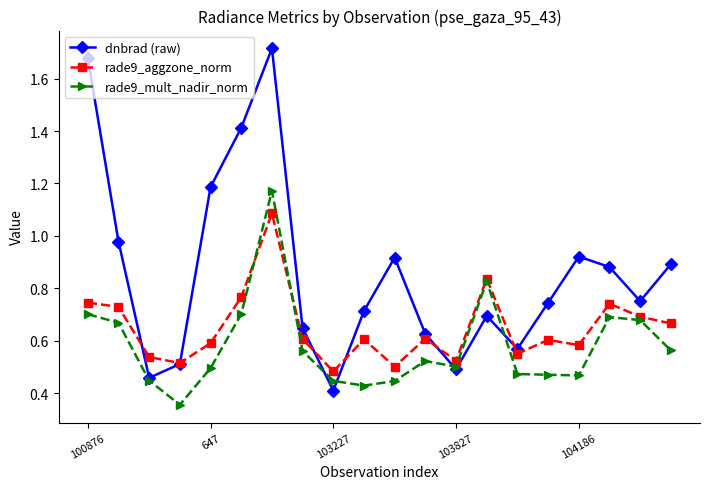

Which series has the widest spread of values?

dnbrad (raw)